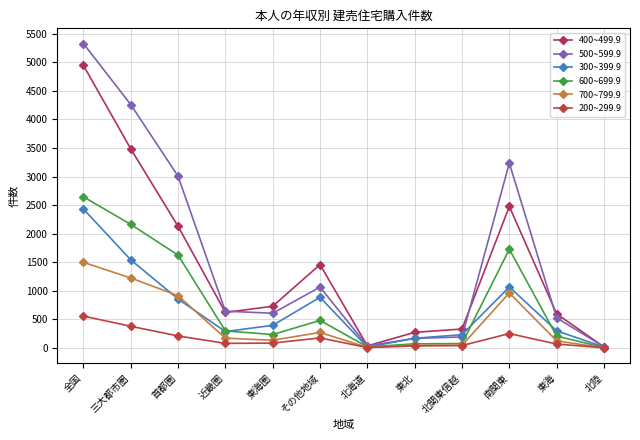

Is it true that 400~499.9 equals 38 at 北海道?

True